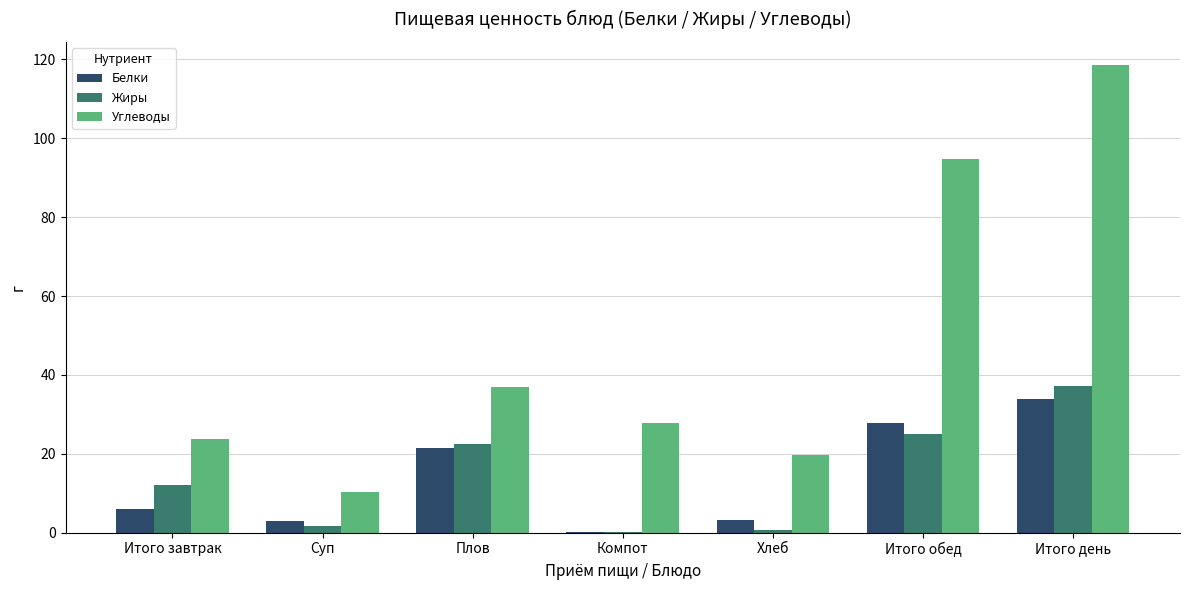

What is the sum of all Белки values?

95.8